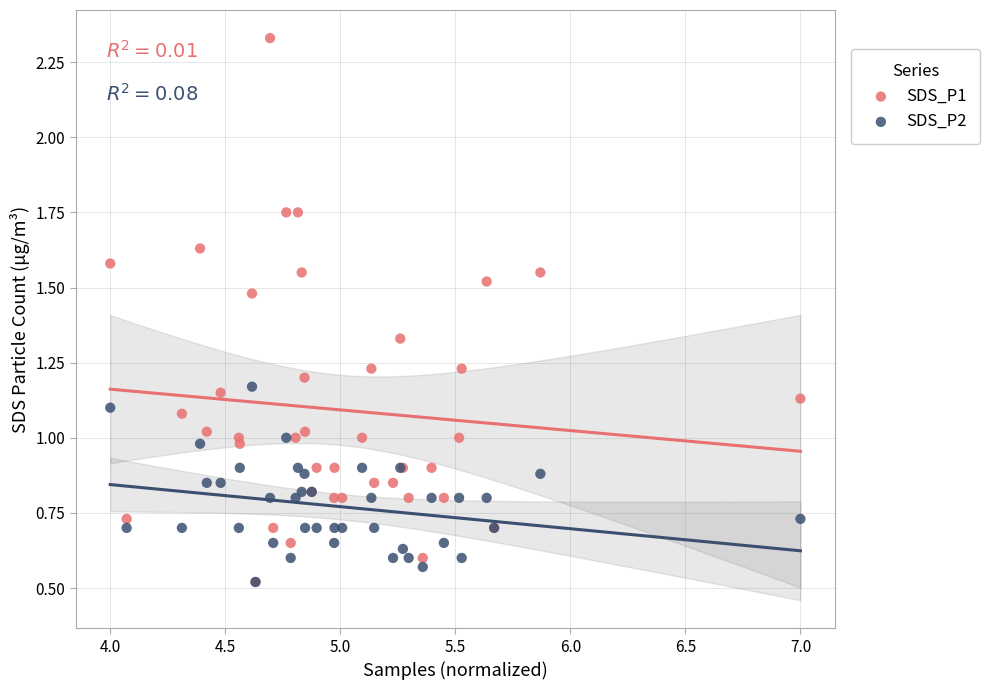

Which series reaches the maximum Y coordinate?

SDS_P1